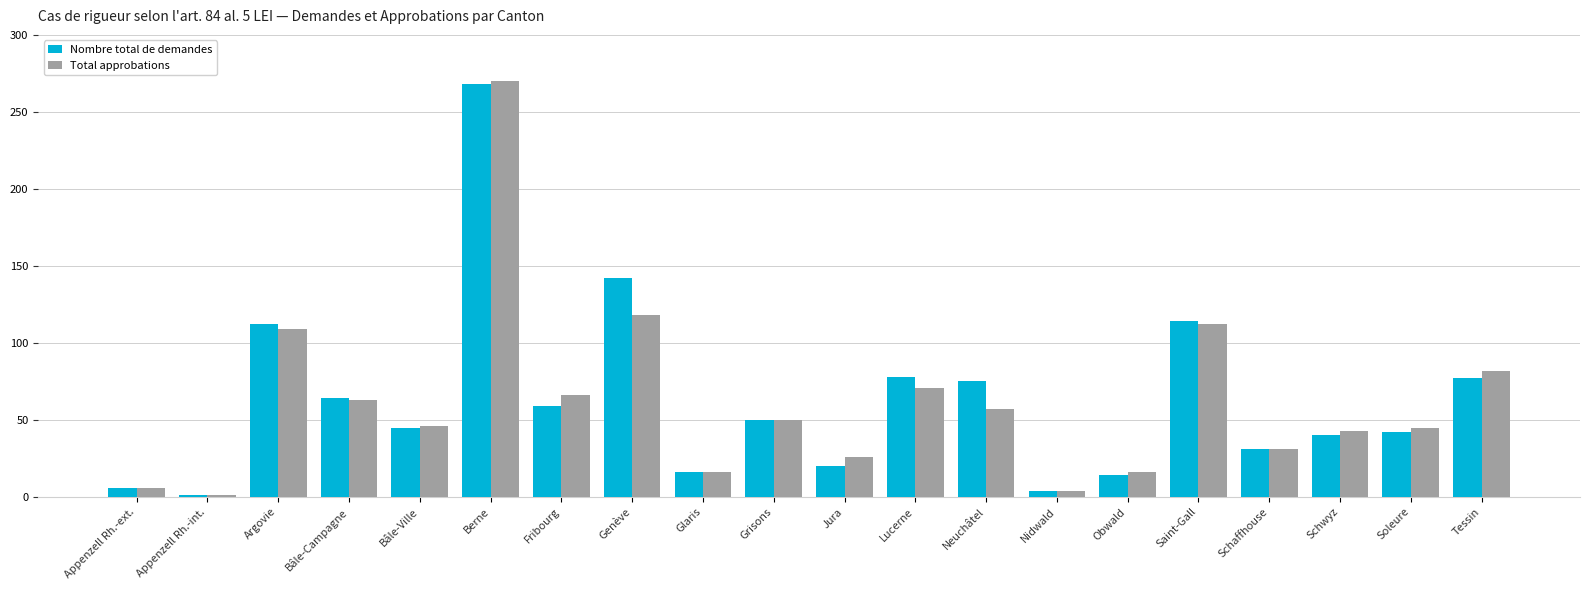

Which series changed the most between Saint-Gall and Schaffhouse?

Nombre total de demandes